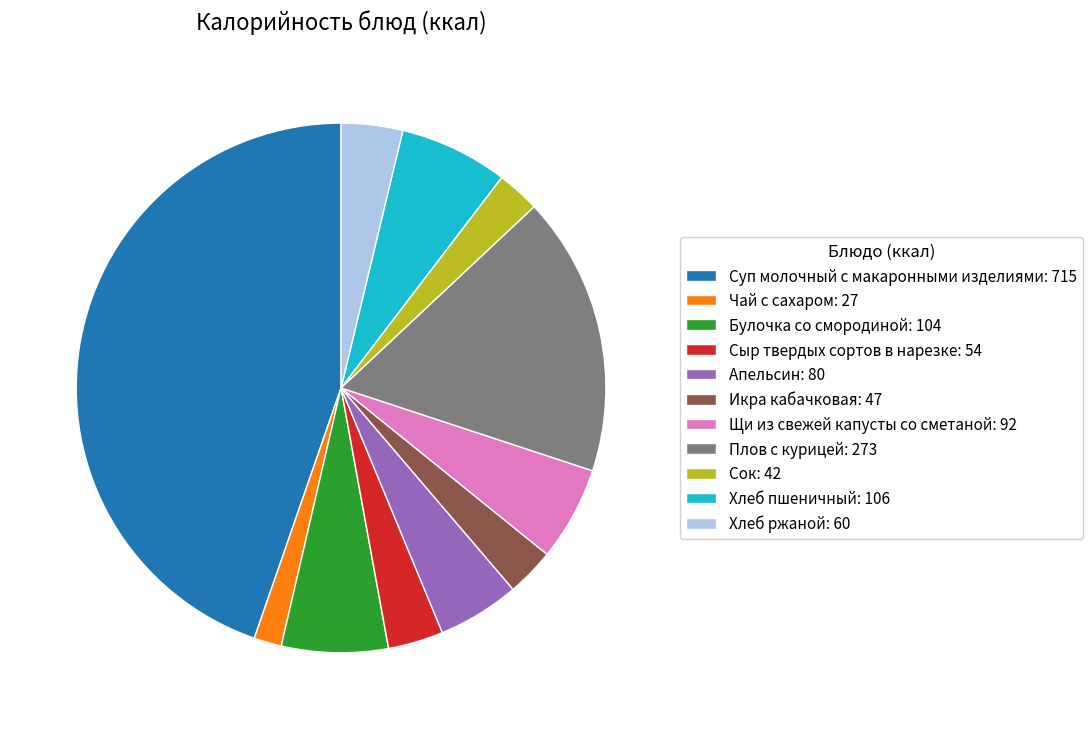

Combined, do Щи из свежей капусты со сметаной: 92 and Апельсин: 80 account for over 50%?

No